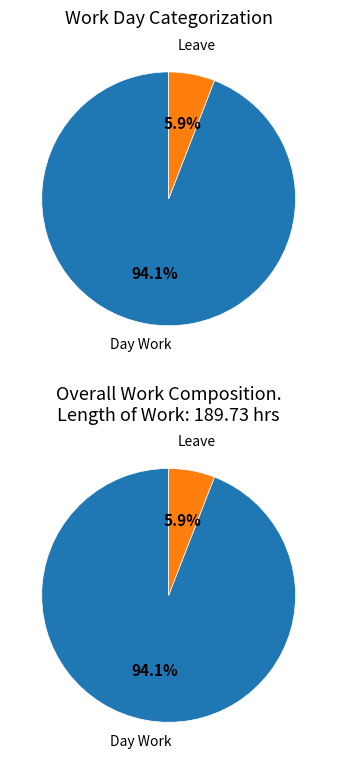

Which category has the biggest portion of the pie?

Day Work